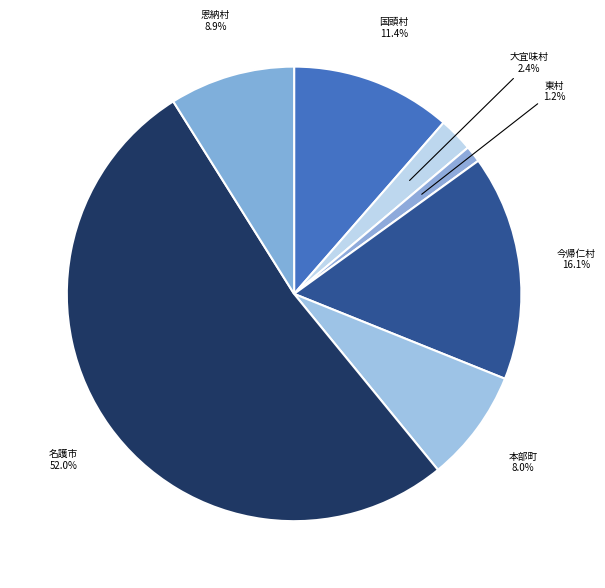

Count the number of slices in the pie.

7